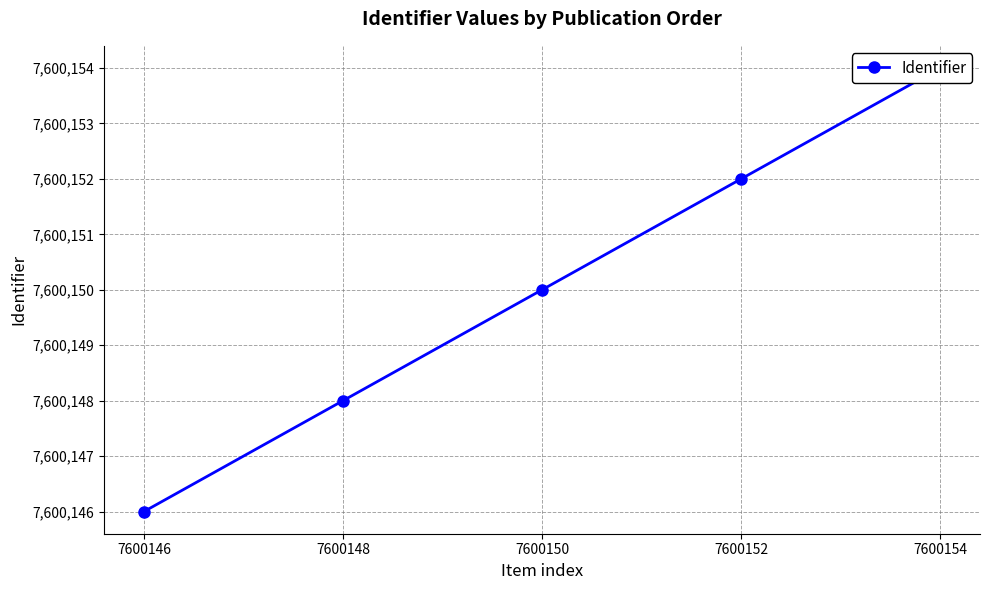

Reading right to left, extract all data points from this chart.

7600154=7600154	7600152=7600152	7600150=7600150	7600148=7600148	7600146=7600146